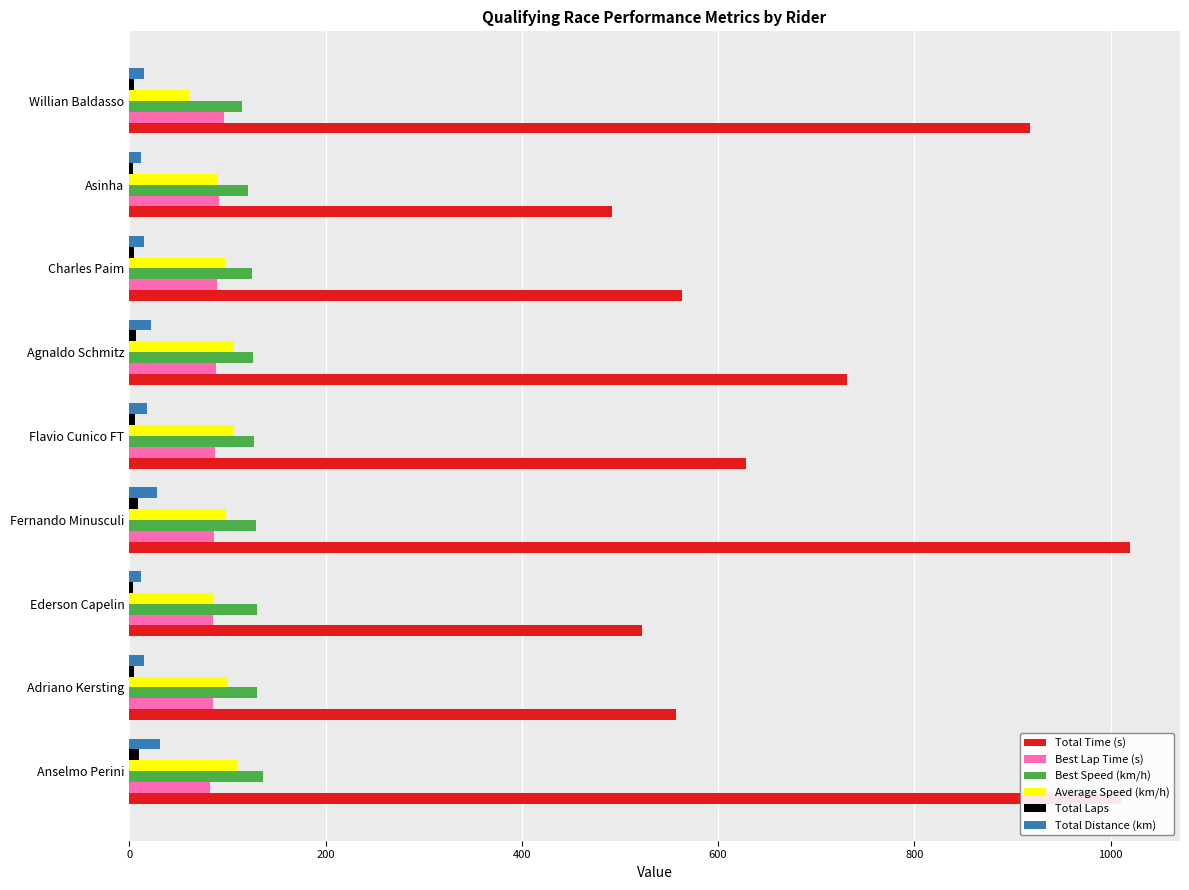

What is the lowest value of the Total Time (s) series?

492.1